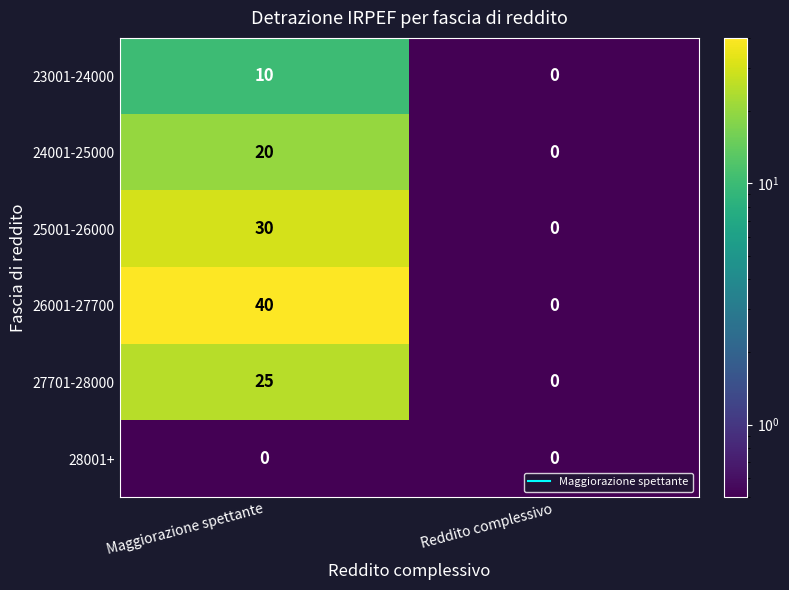

Reading left to right, what are all the values shown in this chart?

23001-24000: Maggiorazione spettante=10	Reddito complessivo=0
24001-25000: Maggiorazione spettante=20	Reddito complessivo=0
25001-26000: Maggiorazione spettante=30	Reddito complessivo=0
26001-27700: Maggiorazione spettante=40	Reddito complessivo=0
27701-28000: Maggiorazione spettante=25	Reddito complessivo=0
28001+: Maggiorazione spettante=0	Reddito complessivo=0